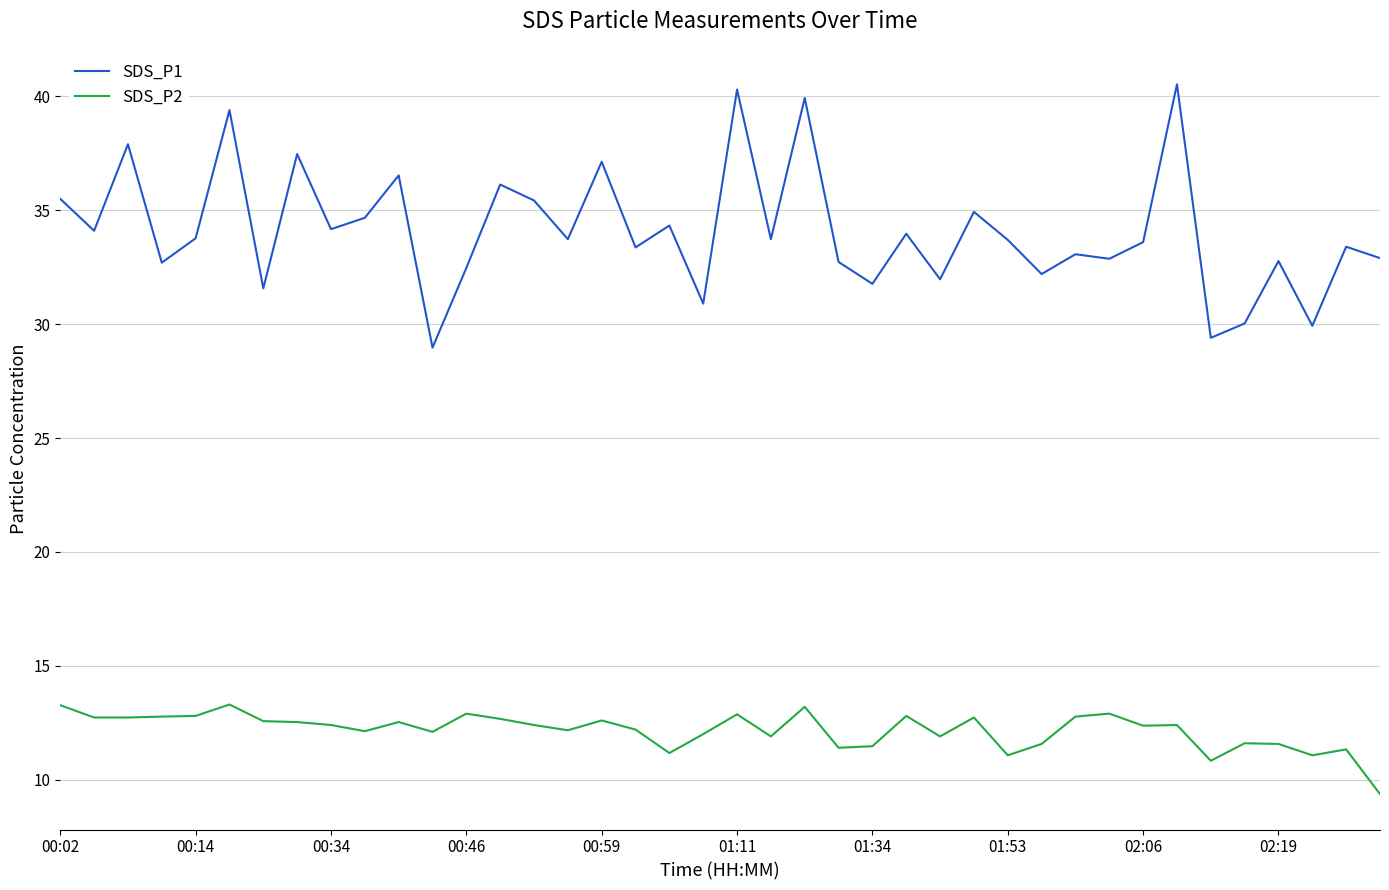

What is the difference between the maximum and minimum values in the SDS_P2 series?

3.9